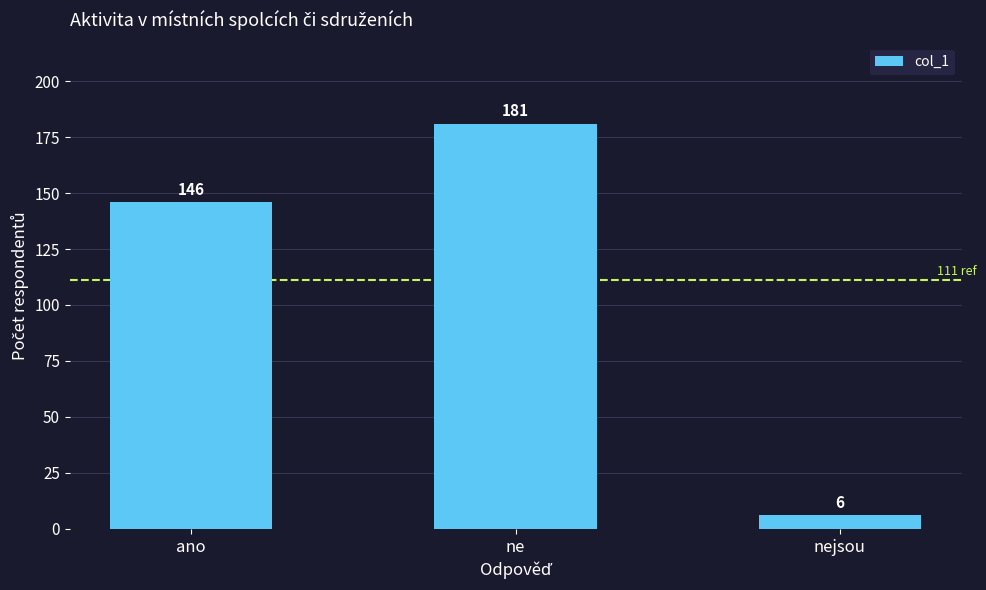

Reading left to right, transcribe all the data shown in this chart.

ano=146	ne=181	nejsou=6